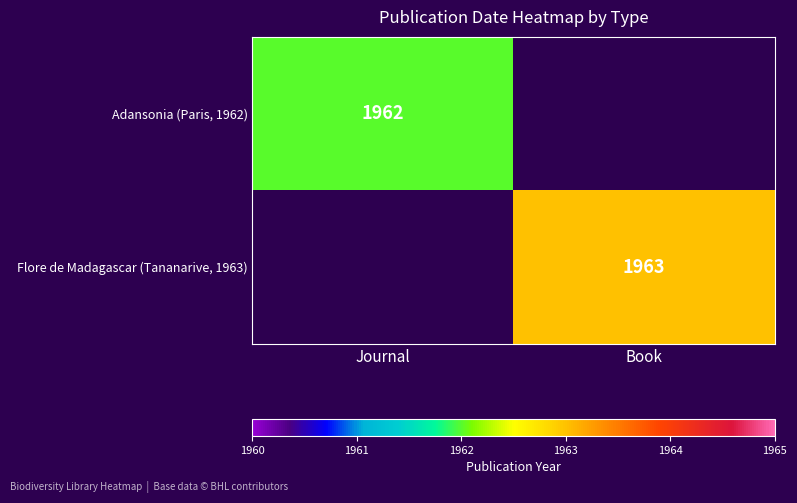

Is the value of Adansonia (Paris, 1962) at Journal greater than the value of Flore de Madagascar (Tananarive, 1963) at Book?

No